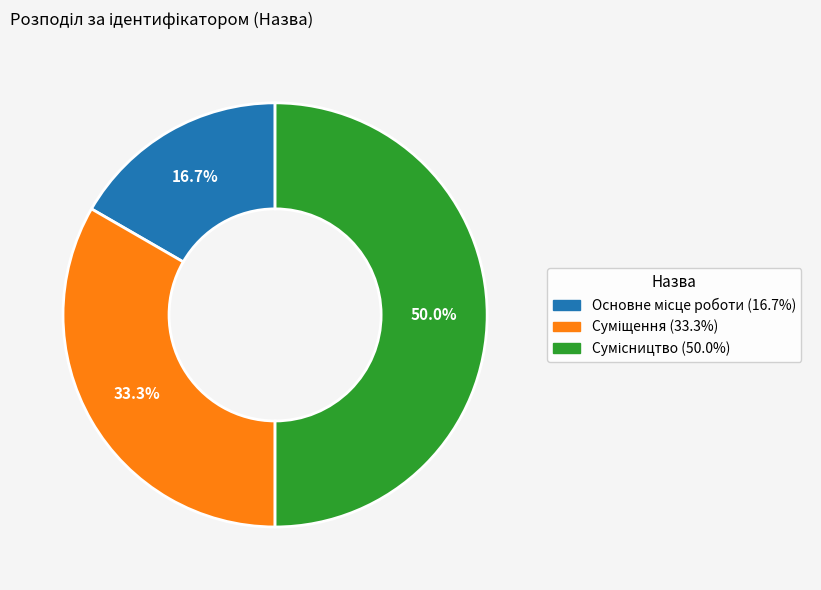

Does Суміщення account for over 50% of the chart?

No